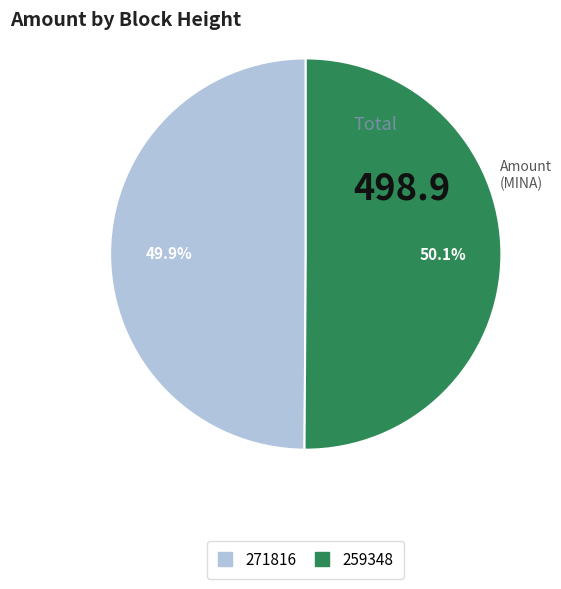

Does any single category account for the majority?

Yes